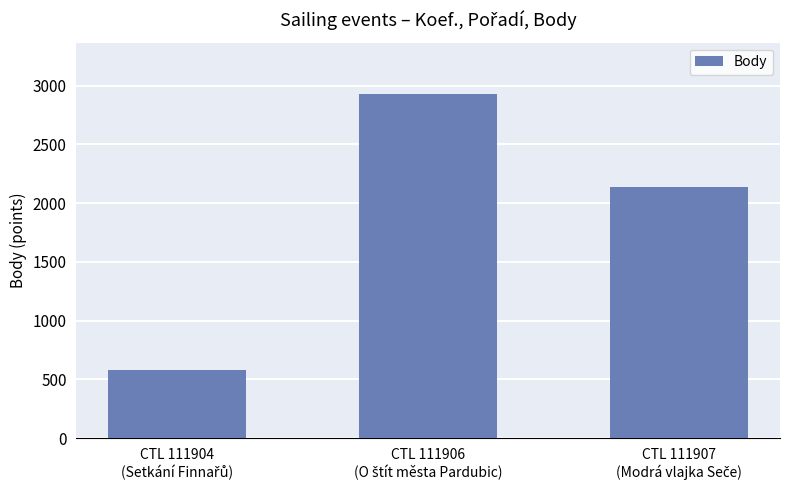

What is the value of the 3rd bar from the left?

2139